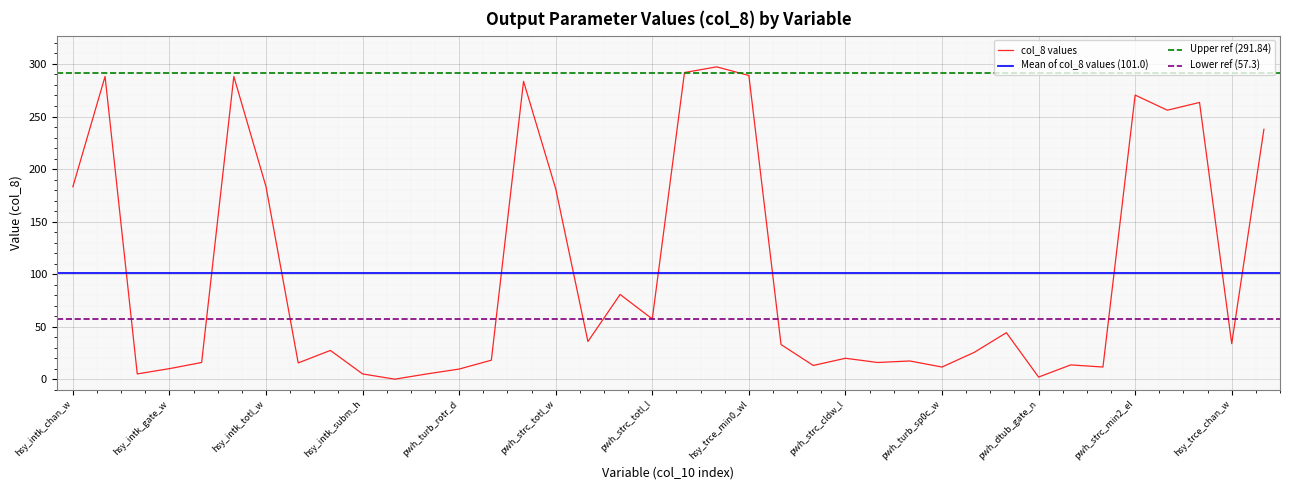

What is the maximum value shown in the chart?

297.2